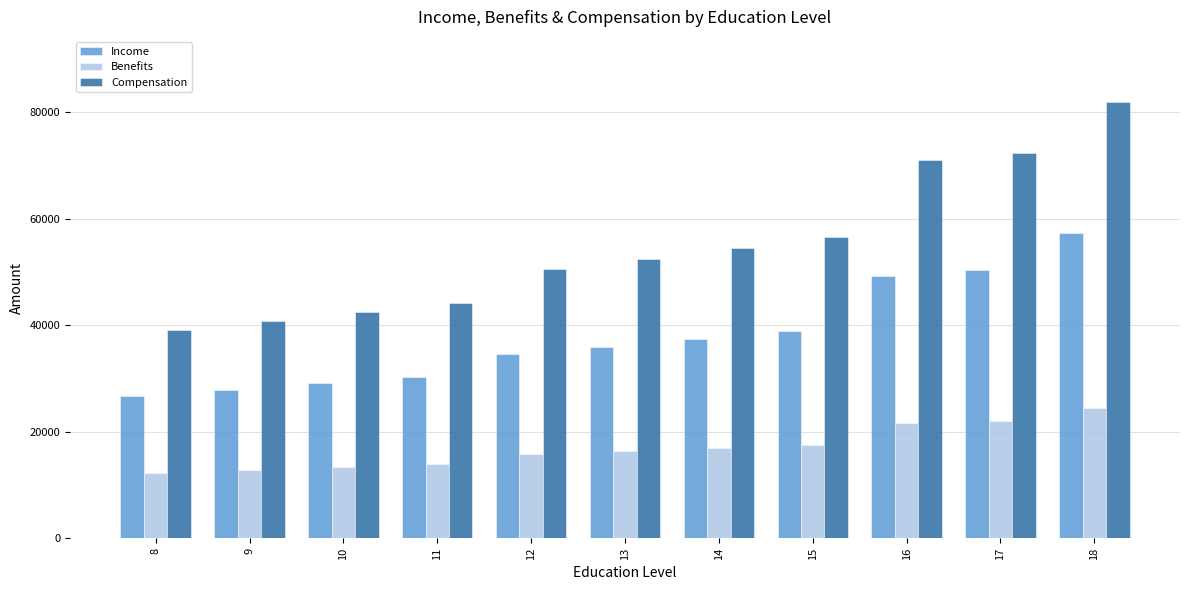

What is the approximate value of Compensation at 15?

56552.3